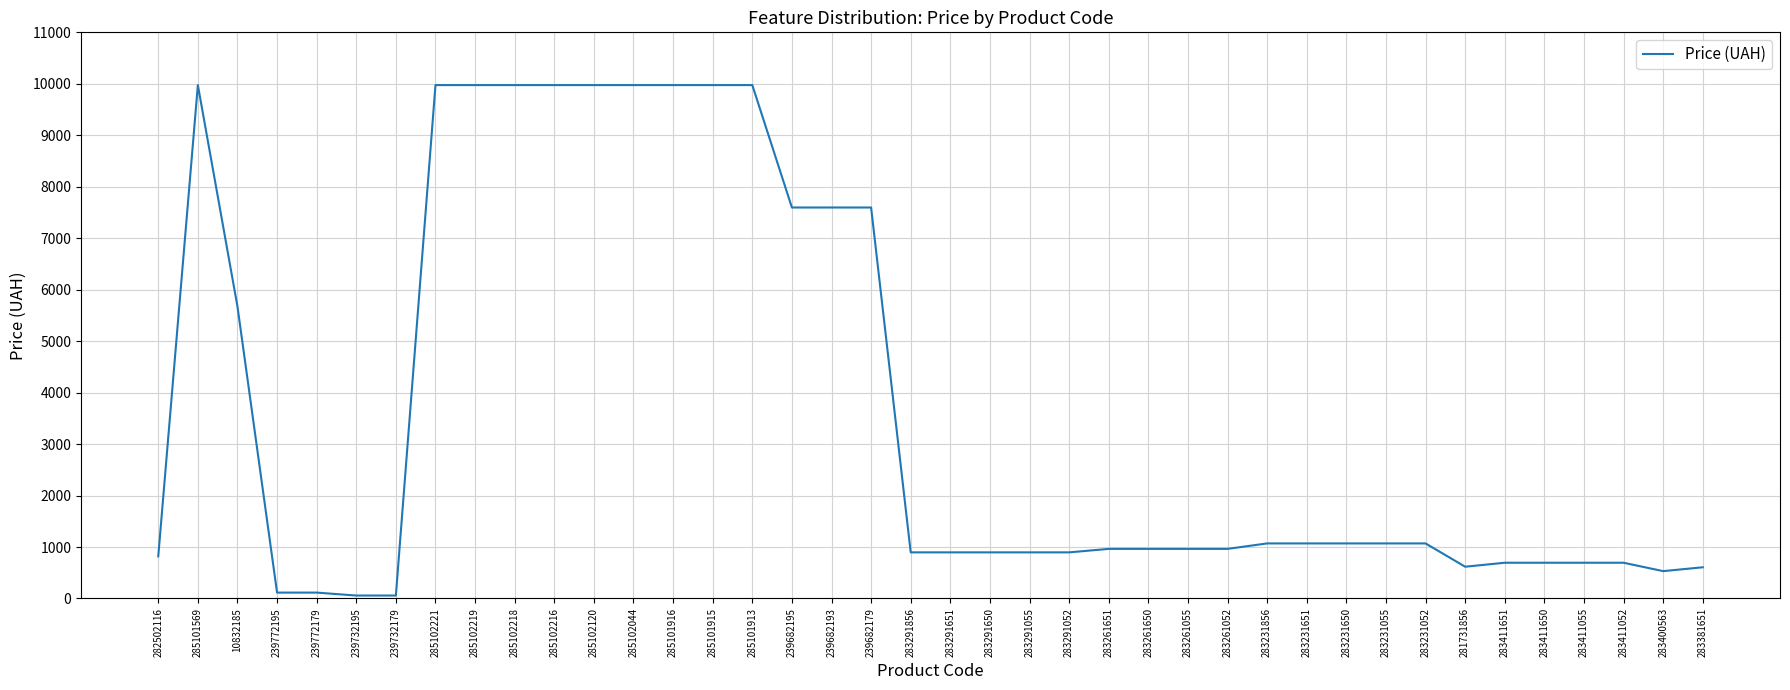

What is the difference between the maximum and minimum values?

9917.9